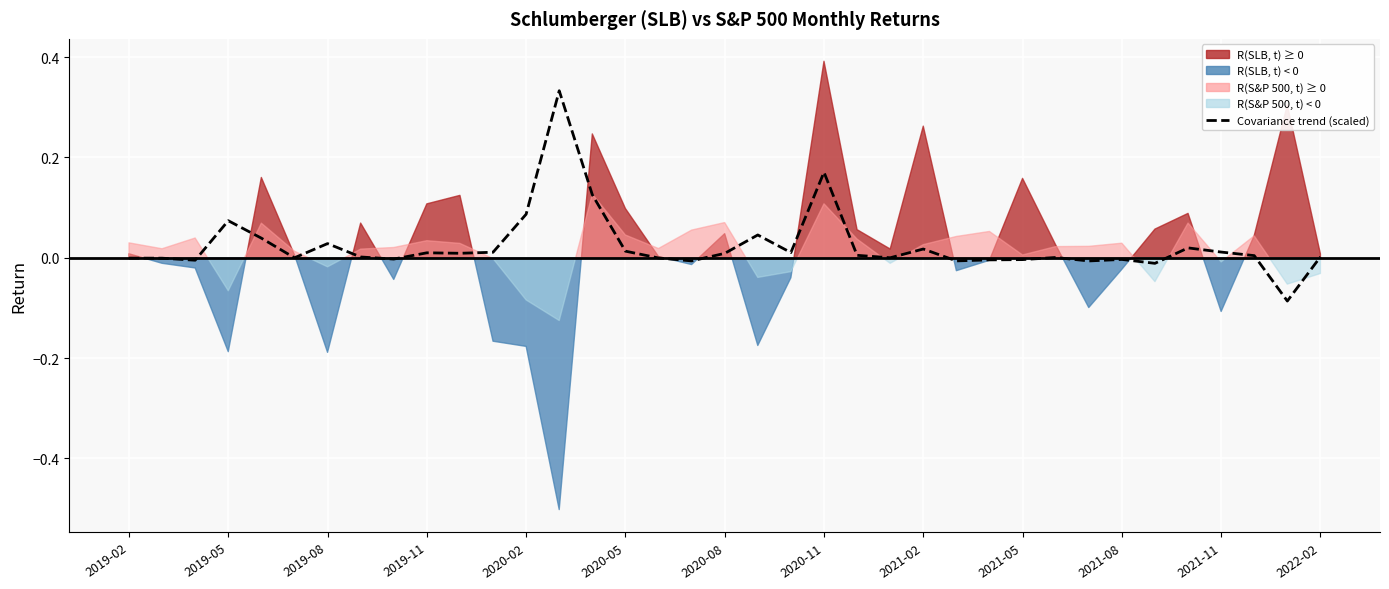

Rank the categories by value from lowest to highest.

35, 31, 29, 17, 25, 2019-08, 26, 27, 30, 2021-02, 2019-05, 2019-02, 16, 2020-05, 23, 28, 2020-11, 36, 34, 22, 18, 2021-08, 2021-05, 20, 2021-11, 33, 15, 24, 32, 2020-08, 2020-02, 19, 2019-11, 2022-02, 14, 21, 13